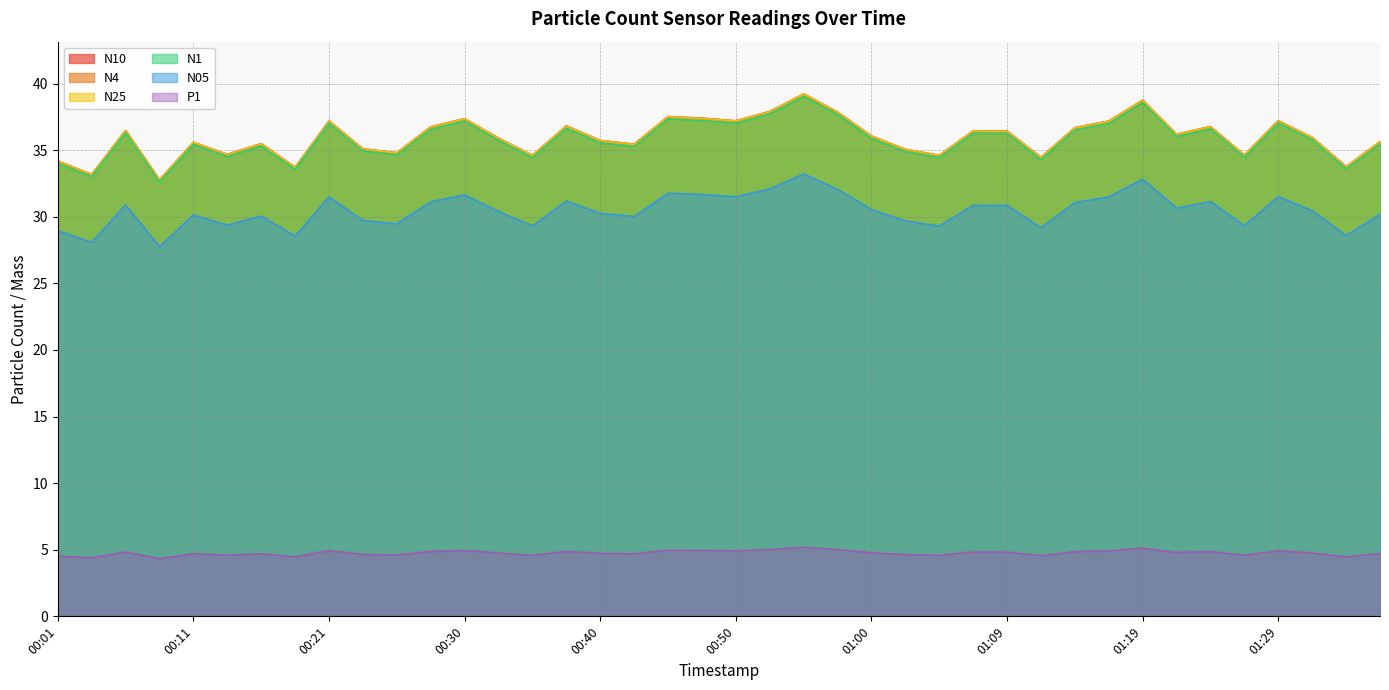

Count the number of categories in the chart.

40